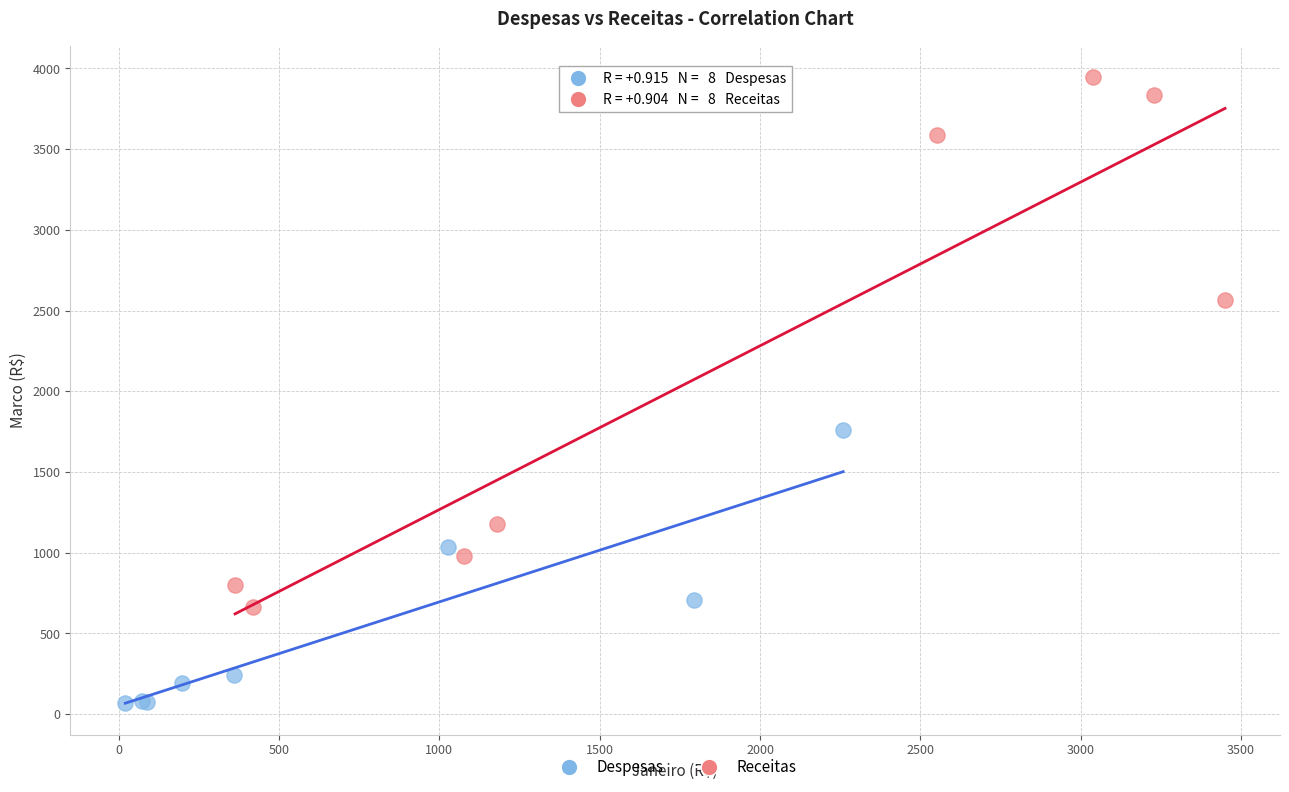

What are all the series names shown in the legend?

Despesas, Receitas